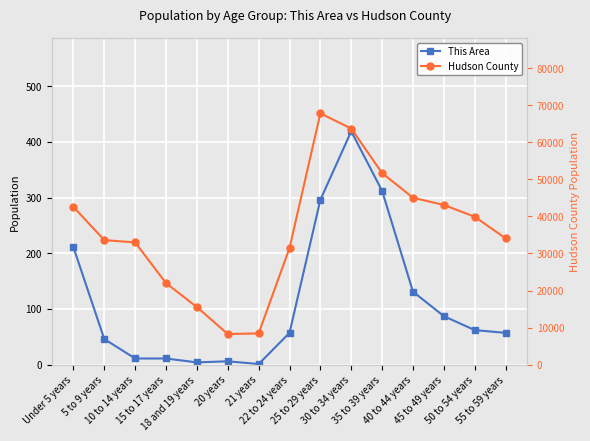

What is the smallest value displayed?

1